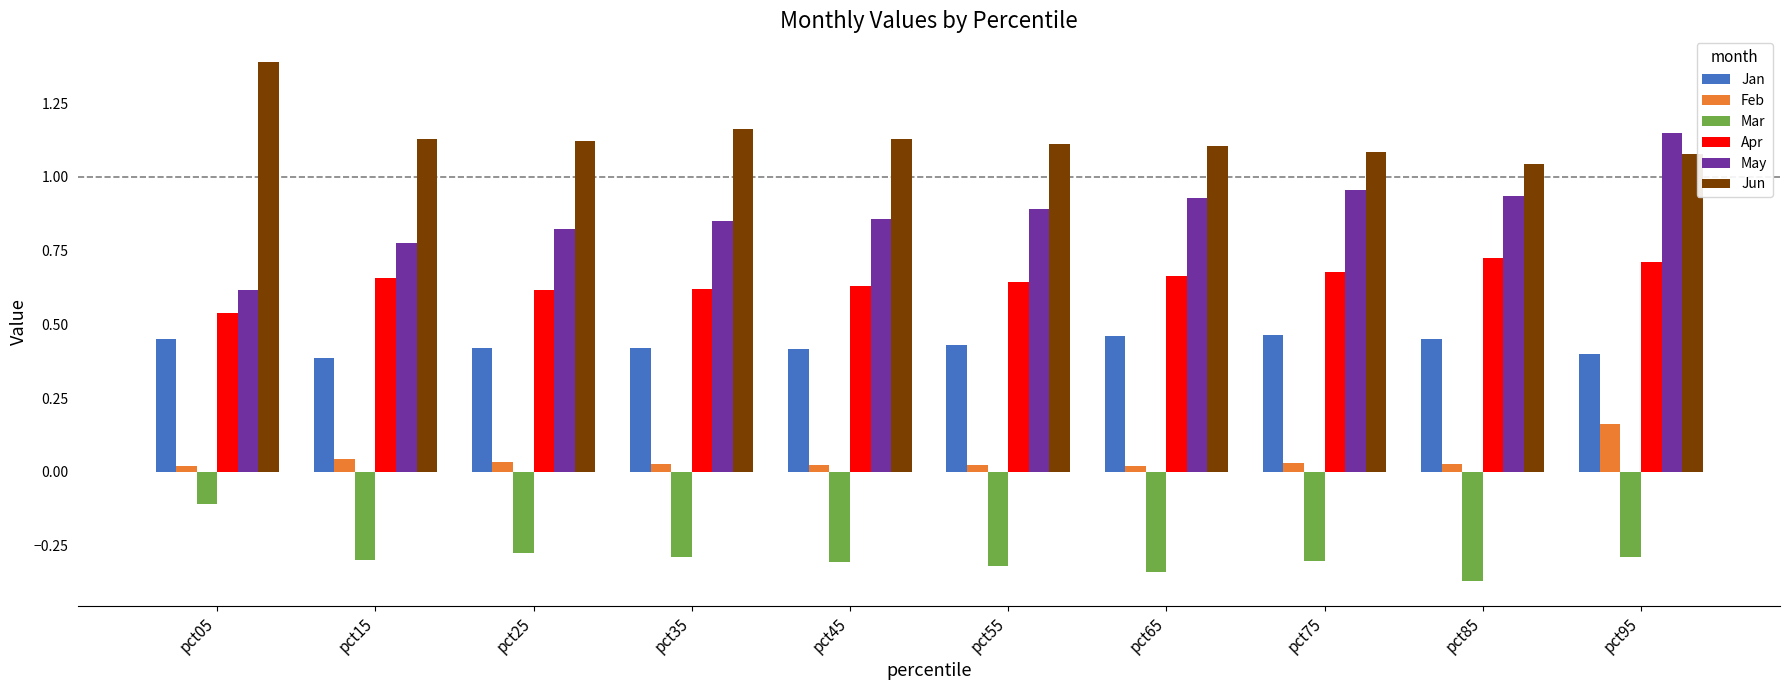

Where is Apr nearest to the value 0?

pct05